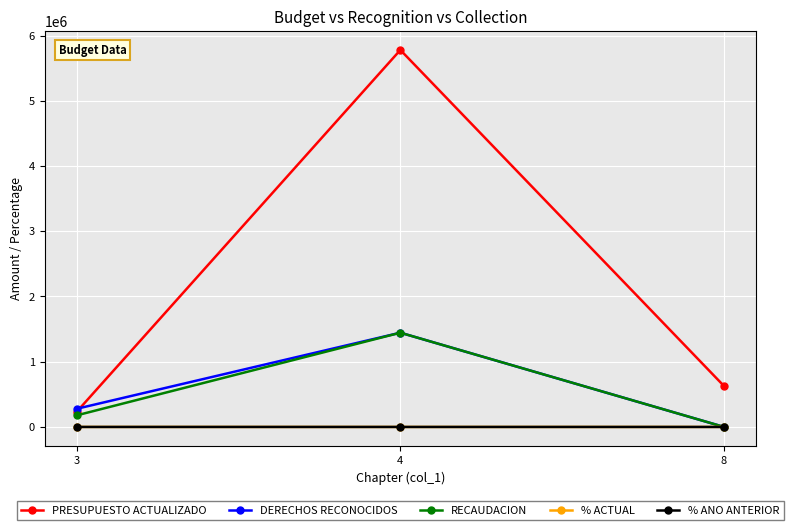

At which category is the sum across all series the highest?

4